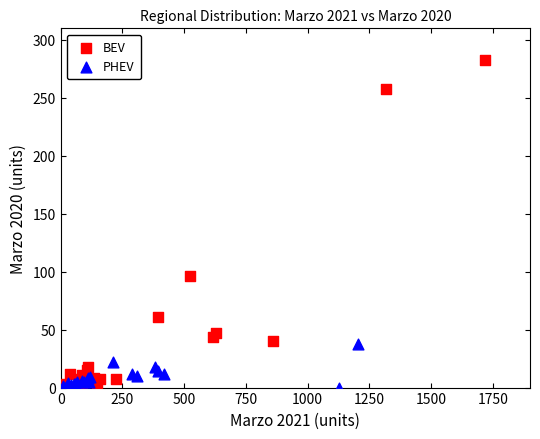

Which series reaches the maximum Y coordinate?

BEV